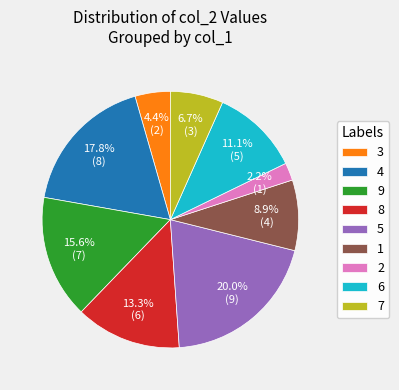

To the nearest percent, what is the difference between the 1 and 5 slice percentages?

11%